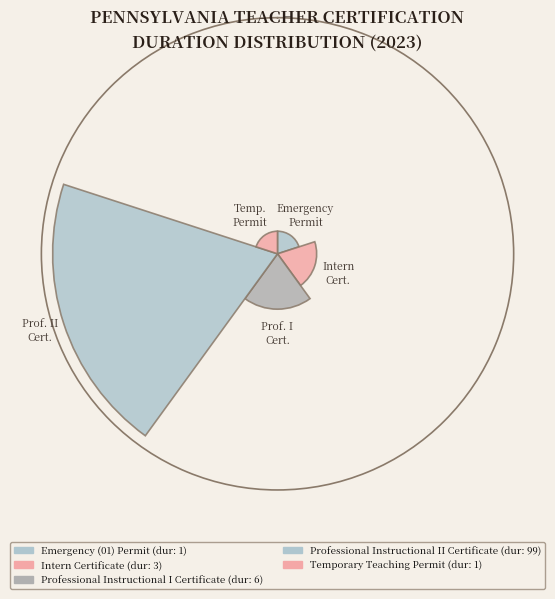

Are the bars horizontal?

No